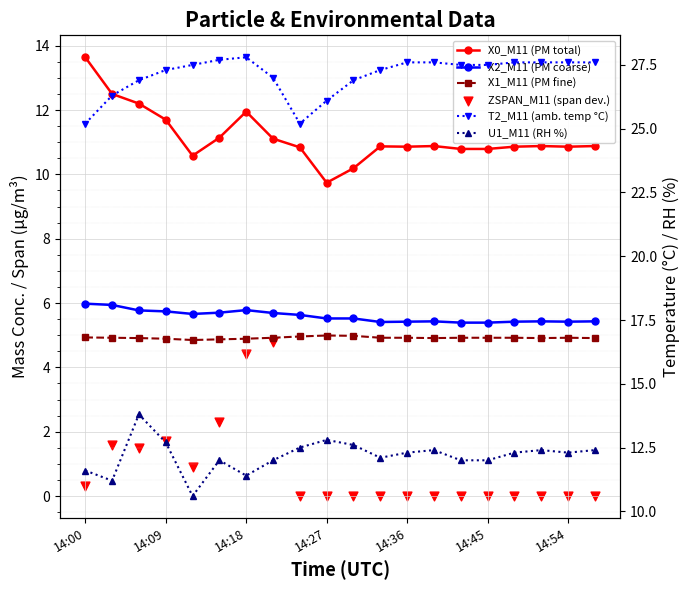

What is the total value across all series at 14:45?

60.6